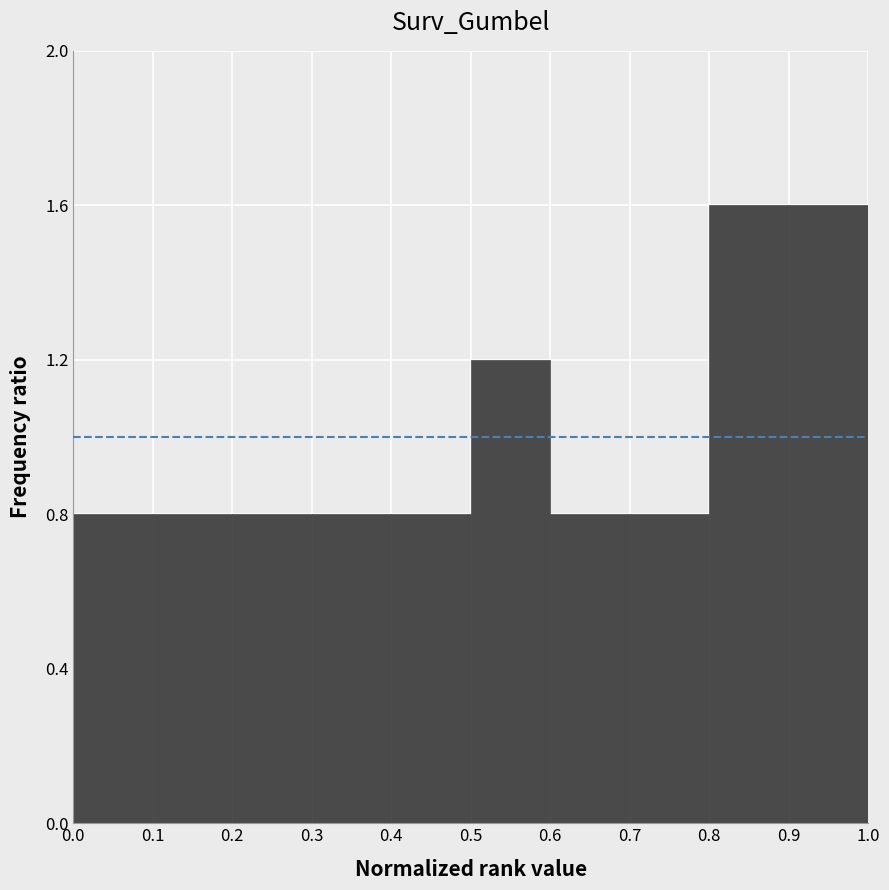

Reading left to right, list every bar in this chart as the range it spans on the x-axis followed by its height. The values are not printed on the chart, so give them approximately, as read against the axis.

0.0 to 0.1: 0.8
0.1 to 0.2: 0.8
0.2 to 0.3: 0.8
0.3 to 0.4: 0.8
0.4 to 0.5: 0.8
0.5 to 0.6: 1.2
0.6 to 0.7: 0.8
0.7 to 0.8: 0.8
0.8 to 0.9: 1.6
0.9 to 1.0: 1.6